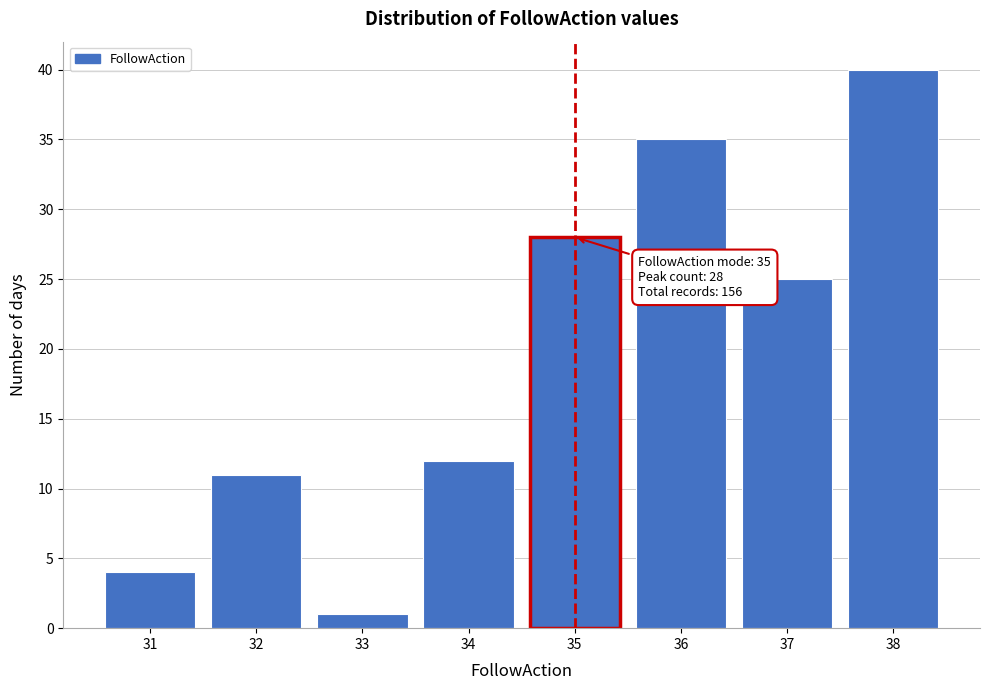

Over which range of the x-axis is the bar tallest?

37.5 to 38.5